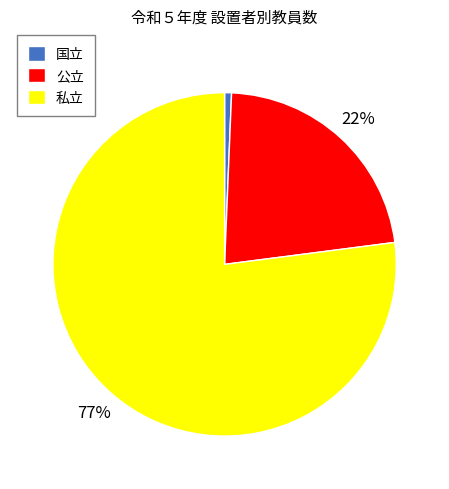

The 公立 slice represents 22% of the pie. True or false?

True